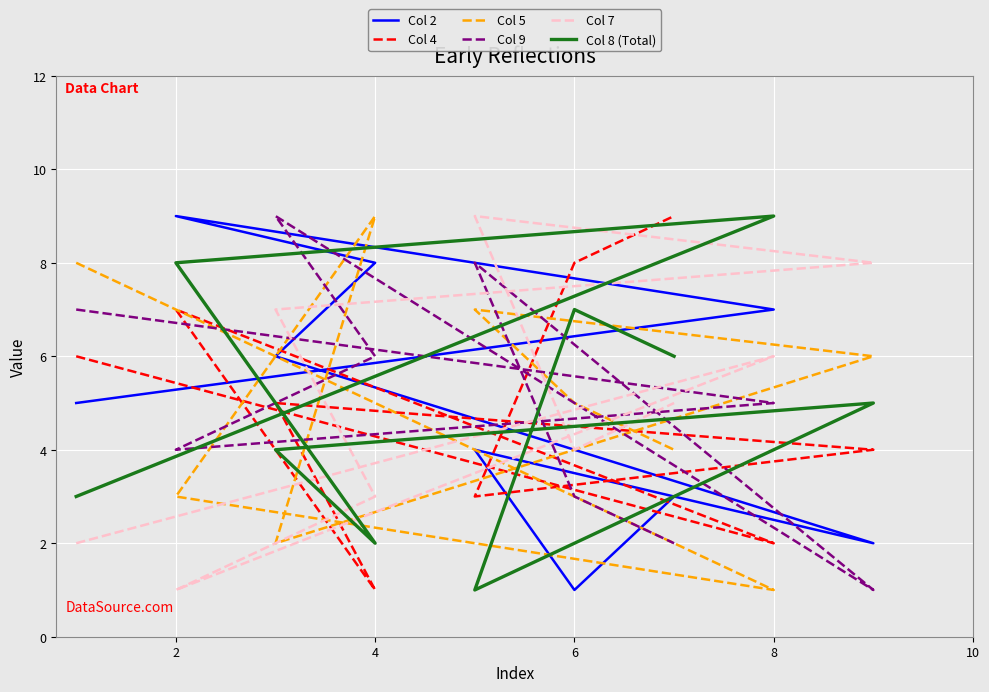

At how many categories does at least one series exceed 2?

9